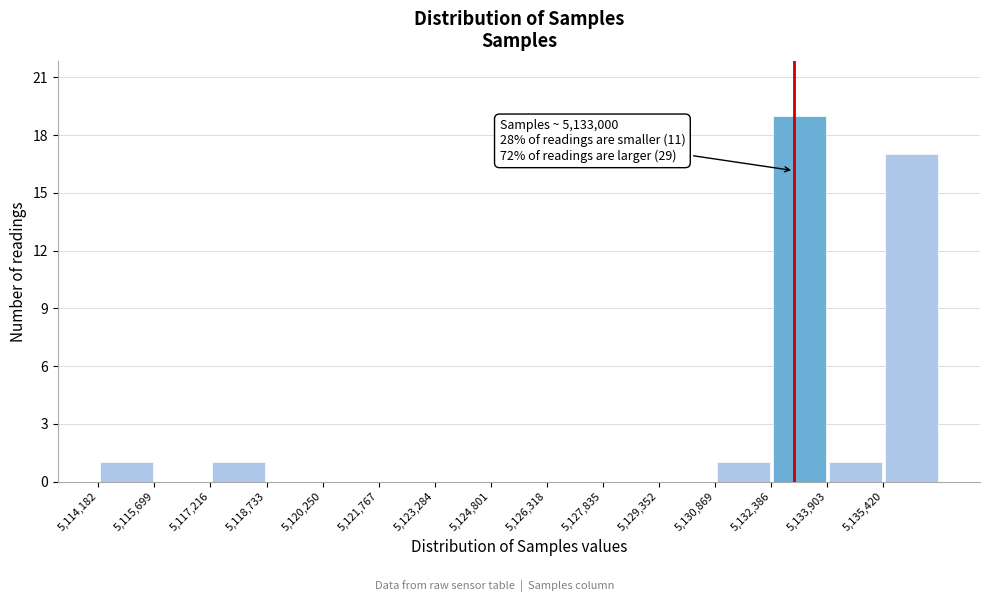

Over which range of the x-axis is the bar tallest?

5132400 to 5134000